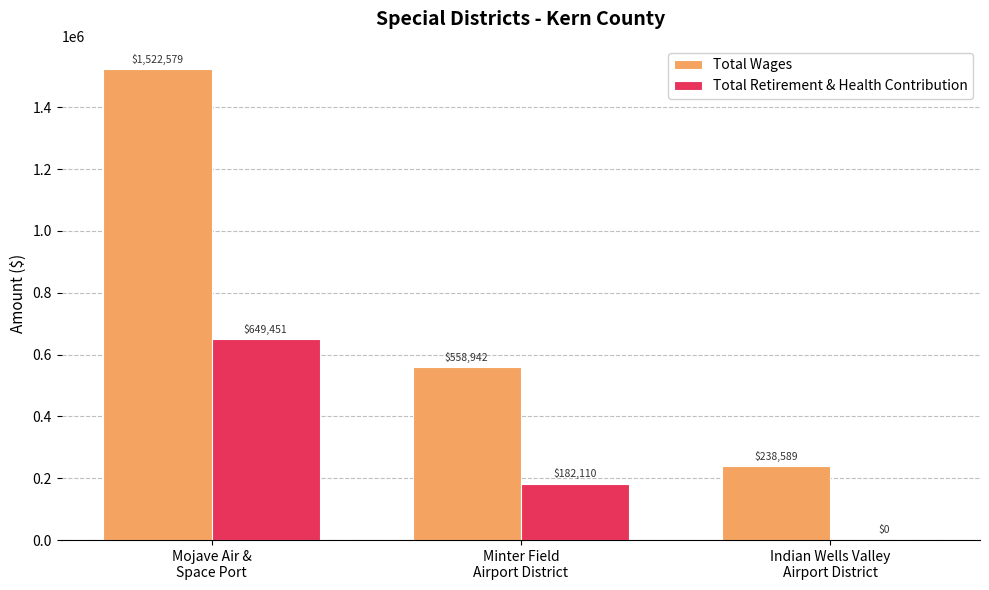

How many data points does each series have?

3